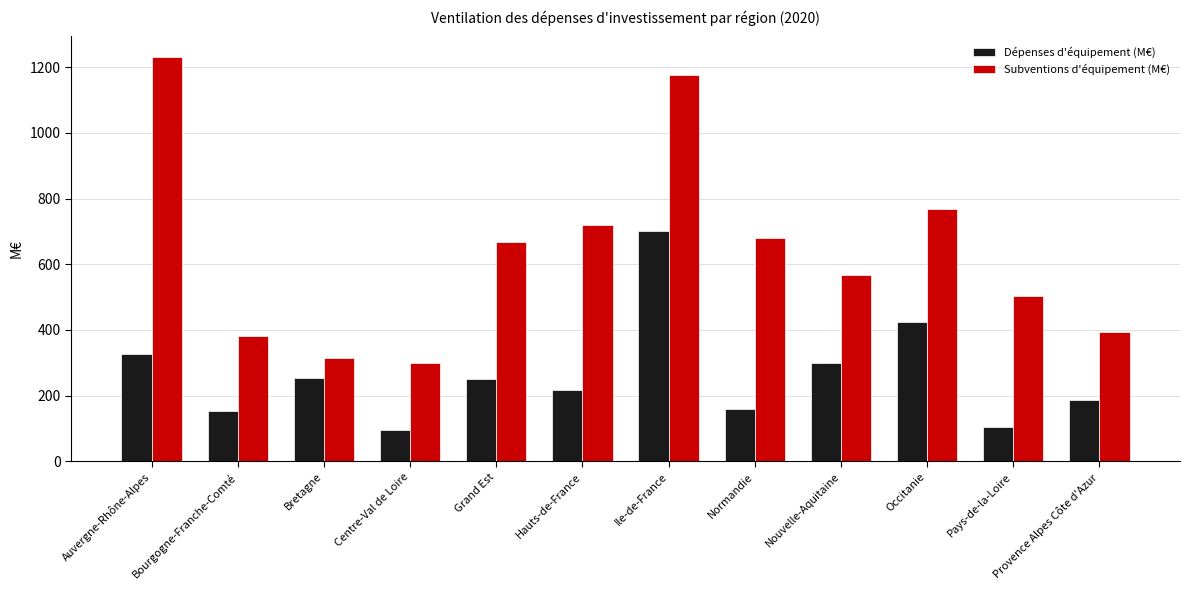

List the labels in order of Subventions d'équipement (M€) value, largest first.

Auvergne-Rhône-Alpes, Ile-de-France, Occitanie, Hauts-de-France, Normandie, Grand Est, Nouvelle-Aquitaine, Pays-de-la-Loire, Provence Alpes Côte d'Azur, Bourgogne-Franche-Comté, Bretagne, Centre-Val de Loire